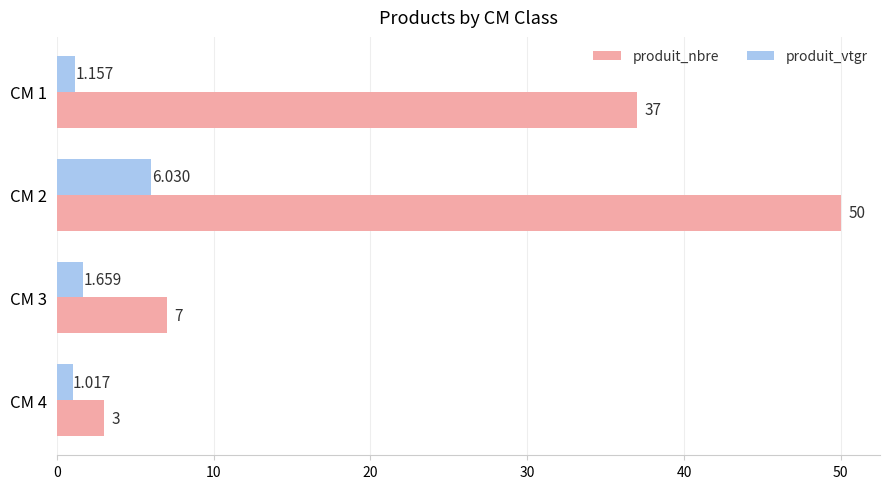

Which series has the largest range (max minus min)?

produit_nbre